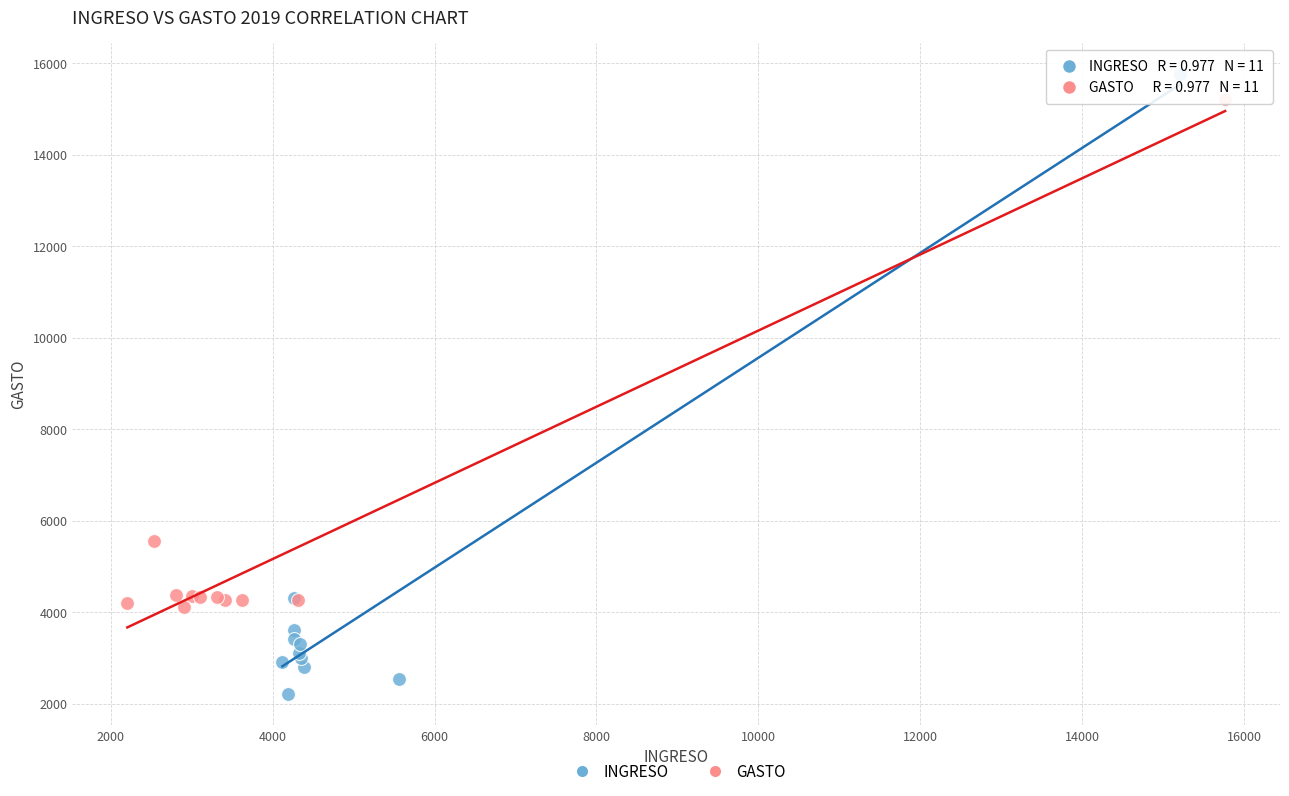

Which series has the widest spread of Y values?

INGRESO